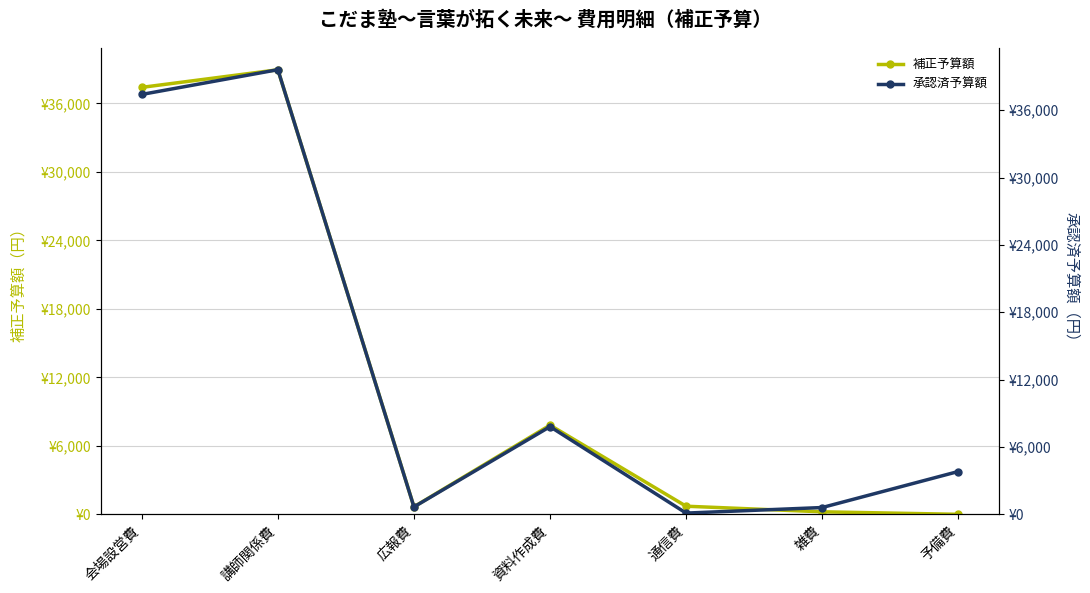

How many data points in 承認済予算額 are less than 3813?

3